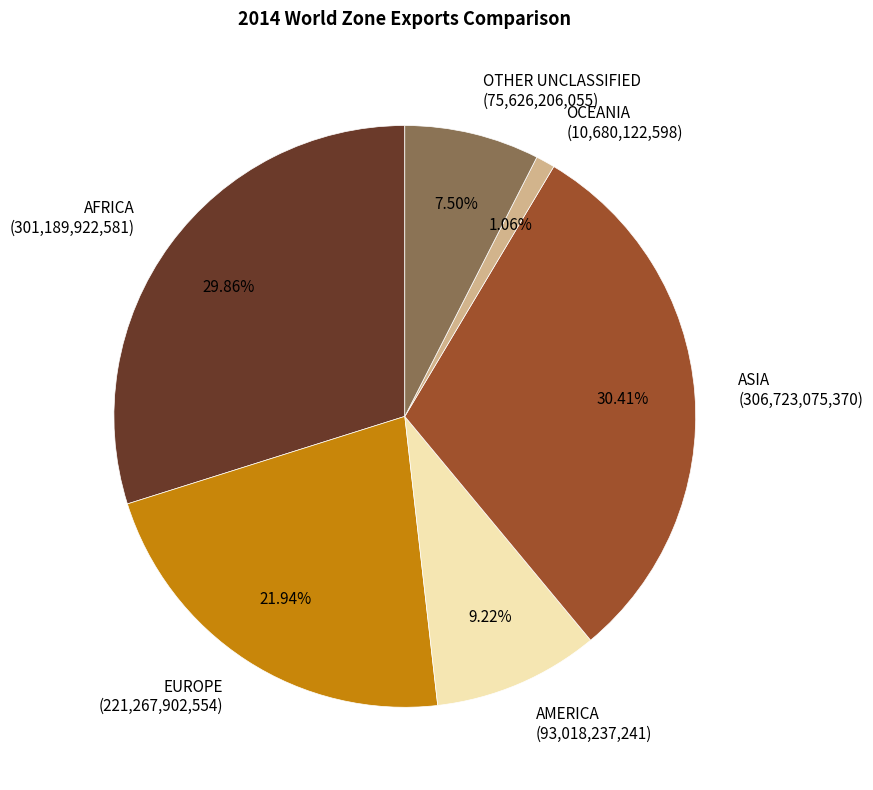

Count the number of slices in the pie.

6